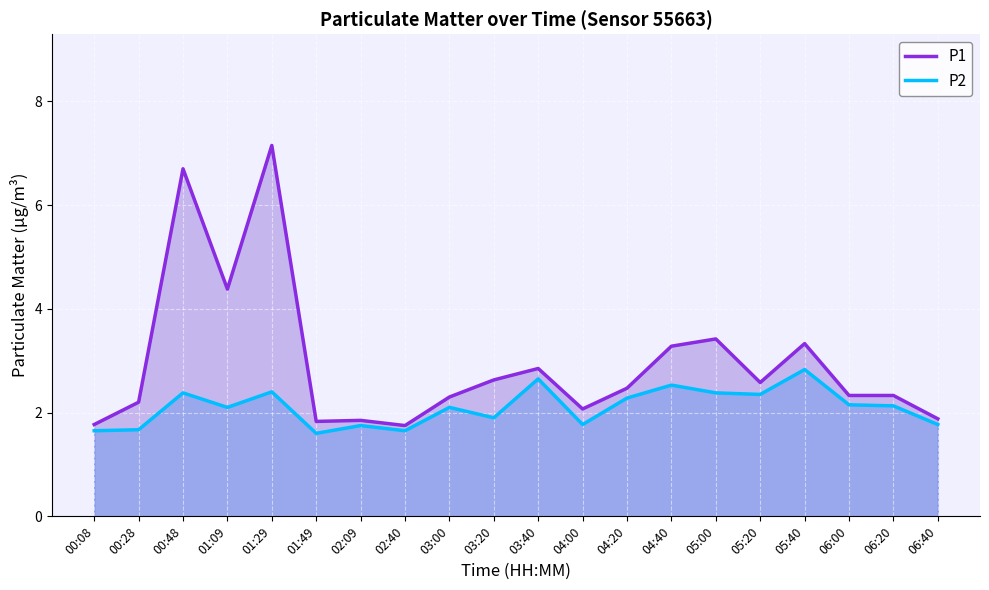

At how many categories does at least one series exceed 6?

2